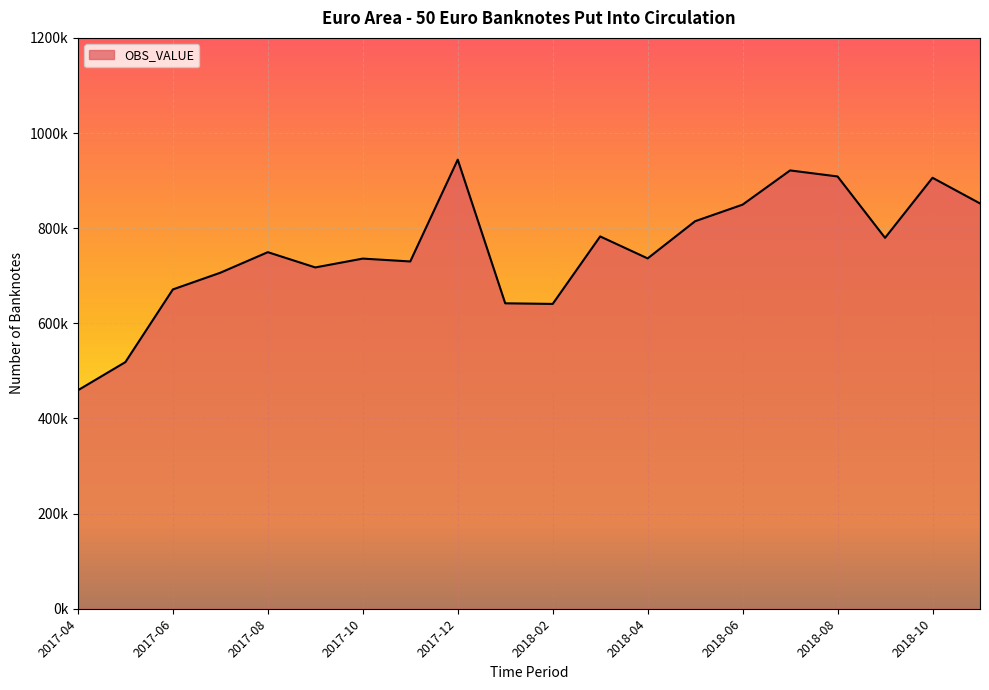

How many interior local valleys (lower than both neighbors) does the data have?

5